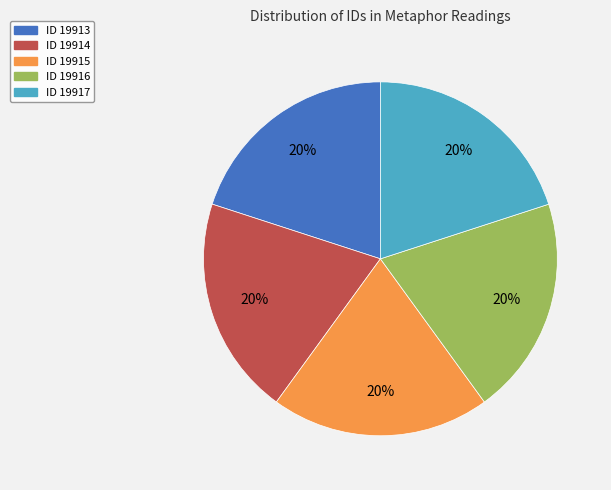

How many slices are in this pie chart?

5